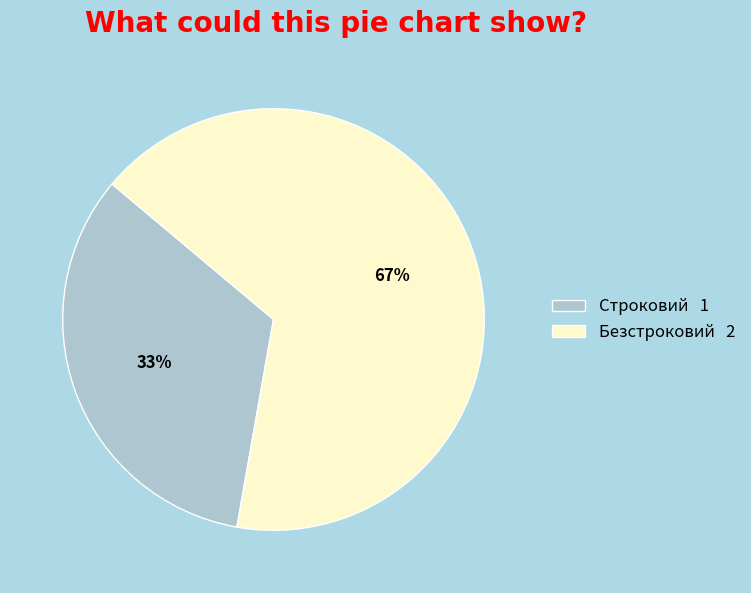

Does Строковий account for over 50% of the chart?

No